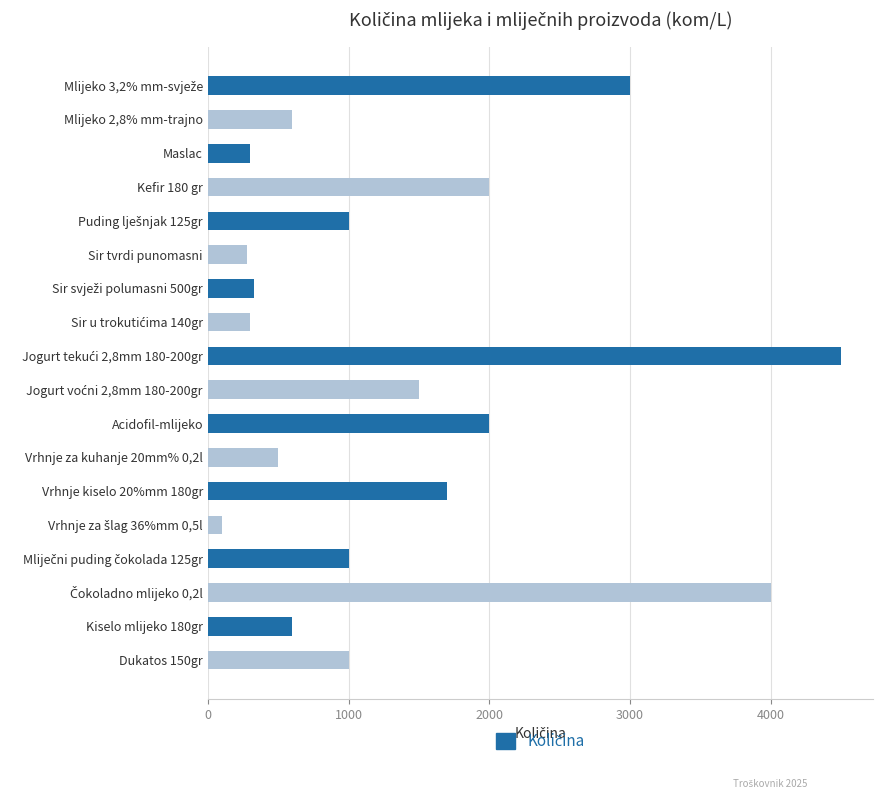

Is it true that the value at Kiselo mlijeko 180gr is 1013?

False